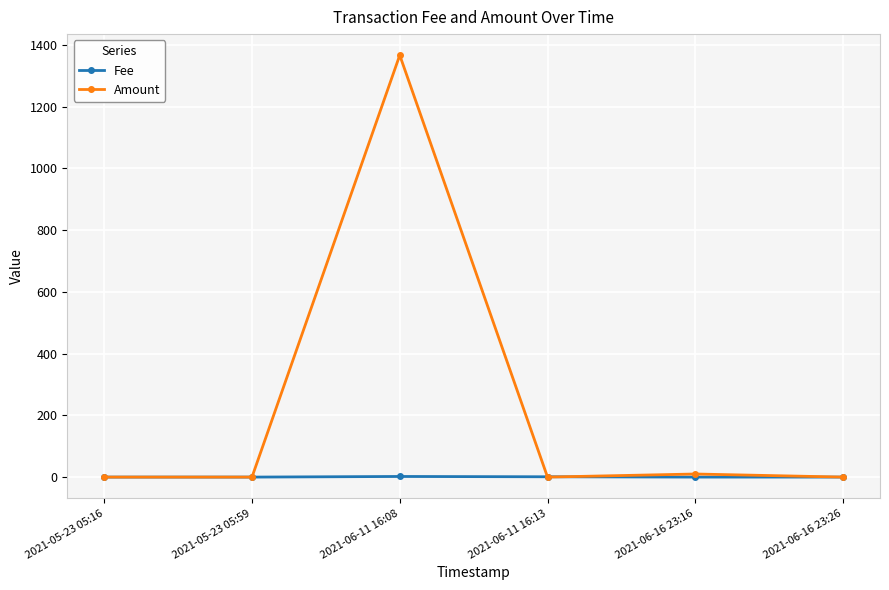

Which series ends up on top after the final intersection of Amount and Fee?

Fee